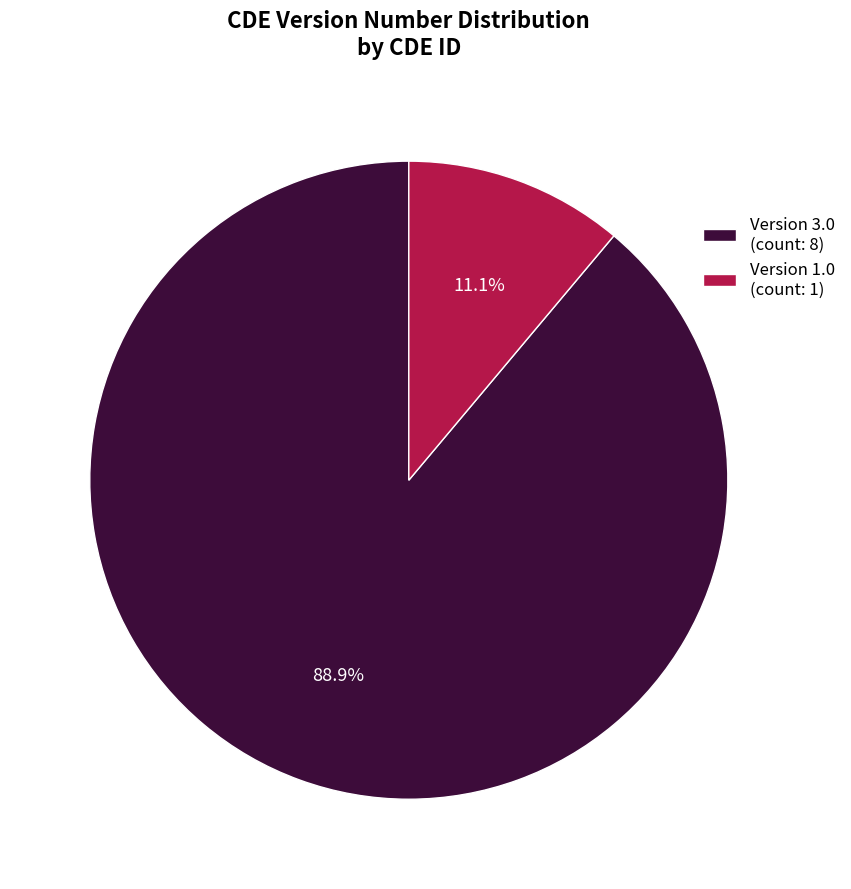

Count the number of slices in the pie.

2